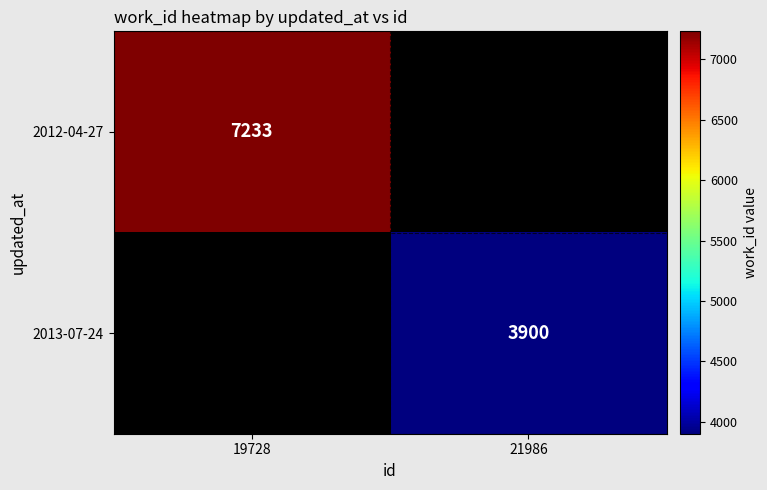

Is it true that 2012-04-27 equals 11124 at 19728?

False